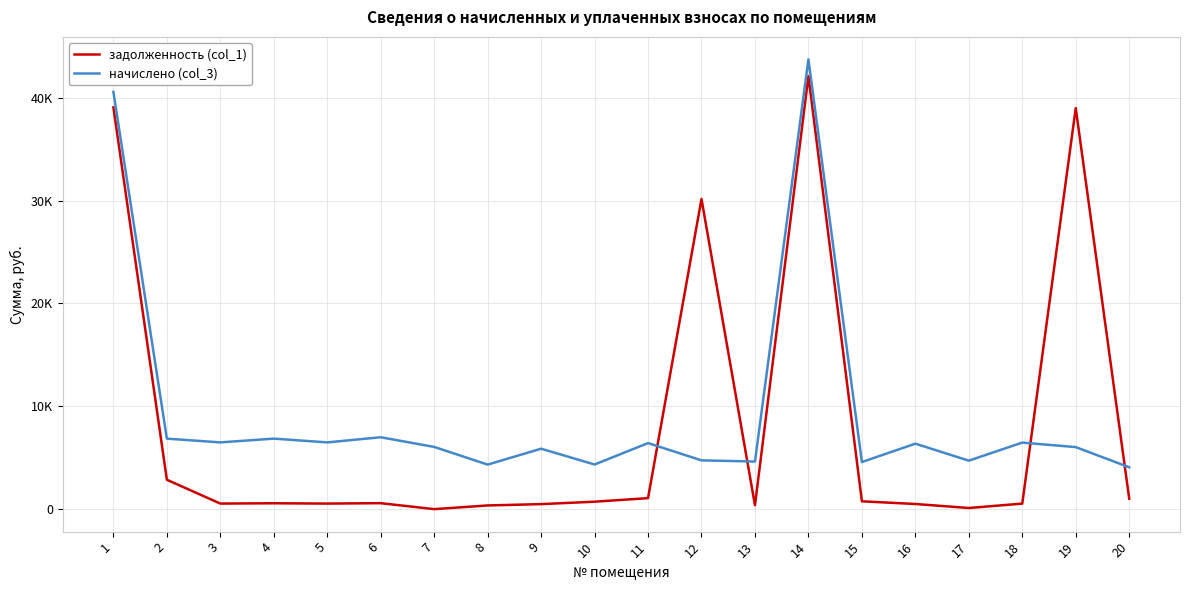

What are all the series names shown in the legend?

задолженность (col_1), начислено (col_3)